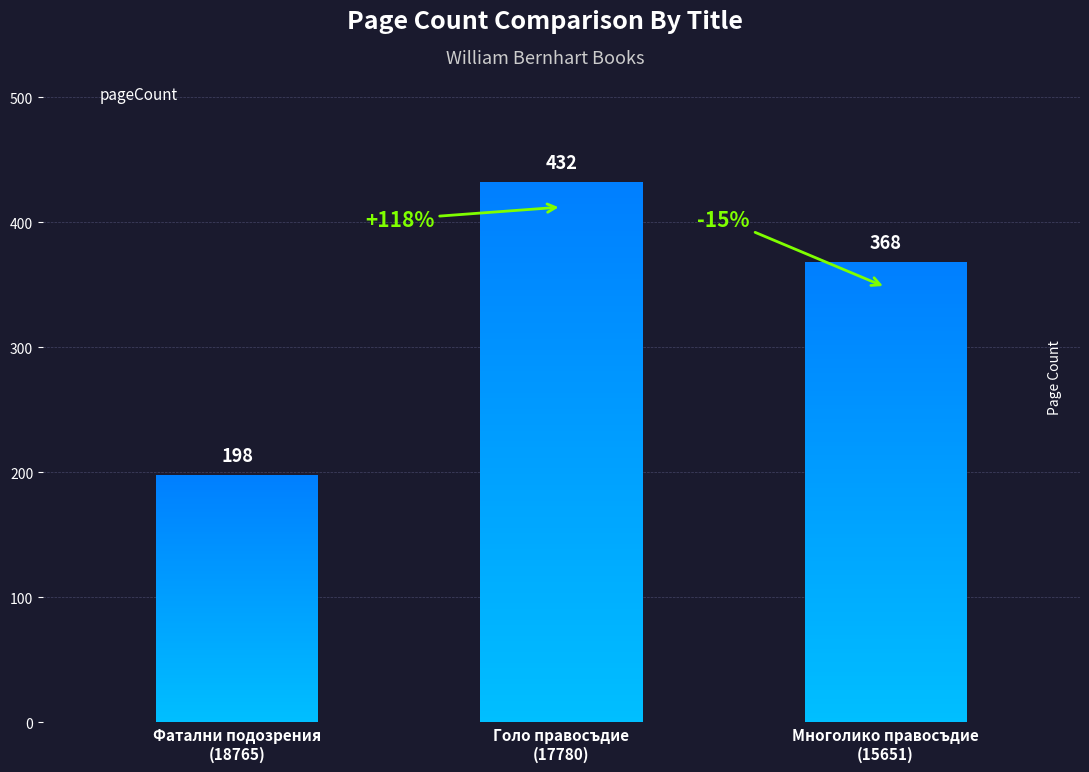

What is the value of the 3rd bar from the left?

368